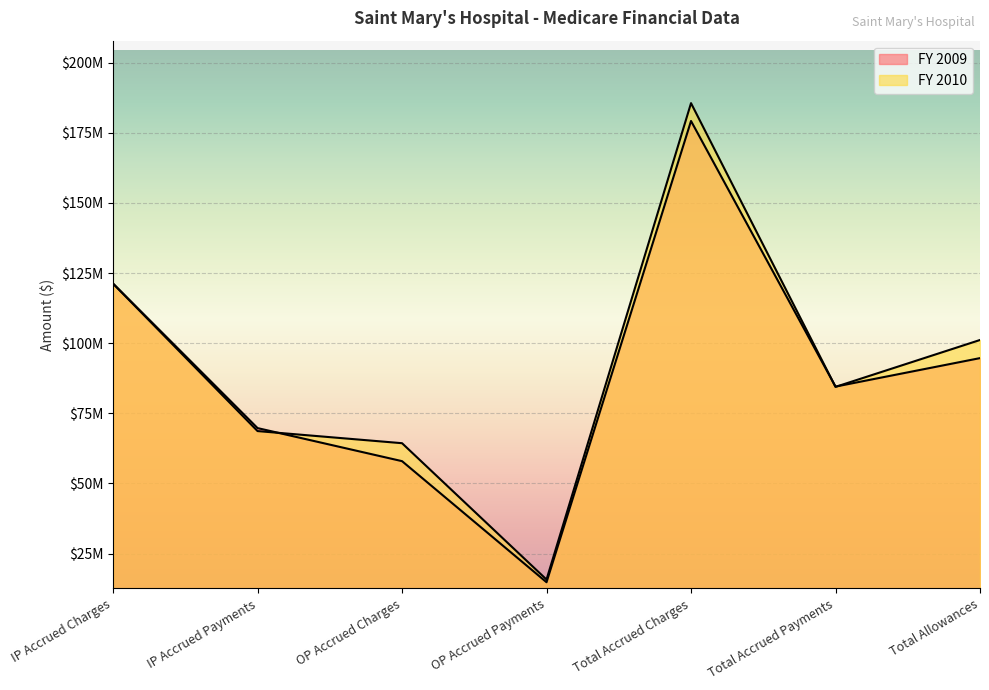

Which has a higher value, Total Accrued Charges or Total Accrued Payments?

Total Accrued Charges